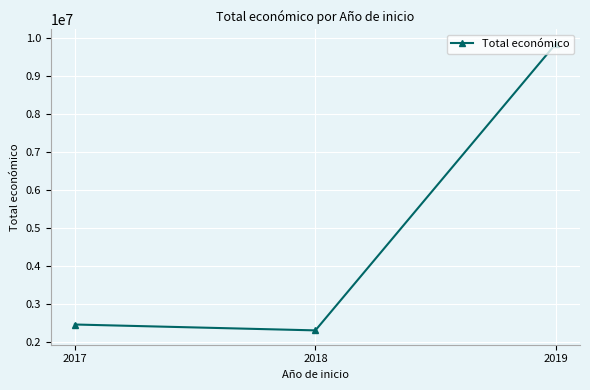

Read the value at 2017, to the nearest 50.

2464550